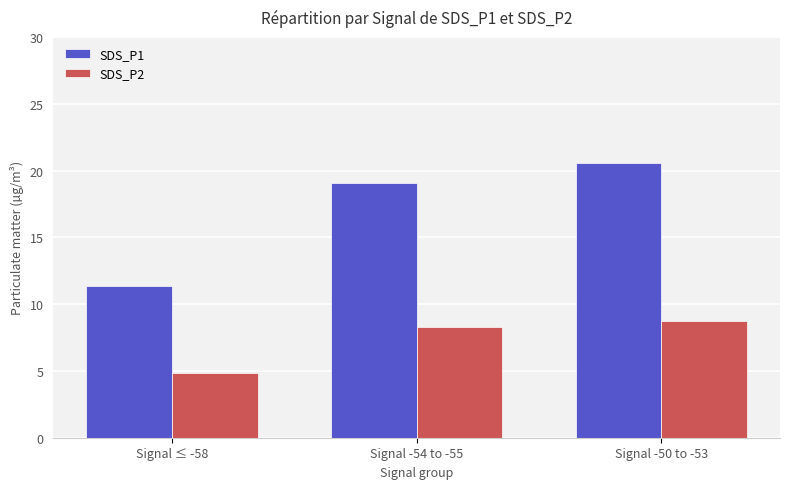

What is the minimum value for SDS_P1?

11.4